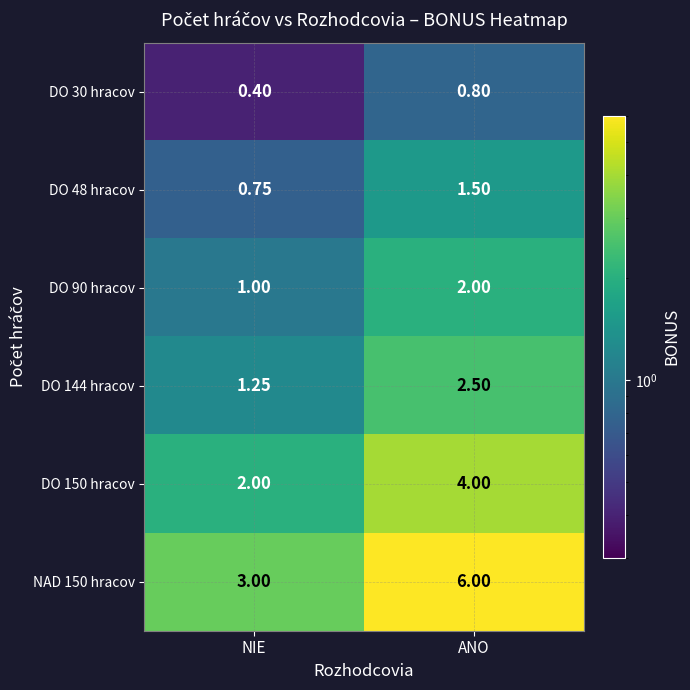

Which category has the highest value in the DO 150 hracov series?

ANO